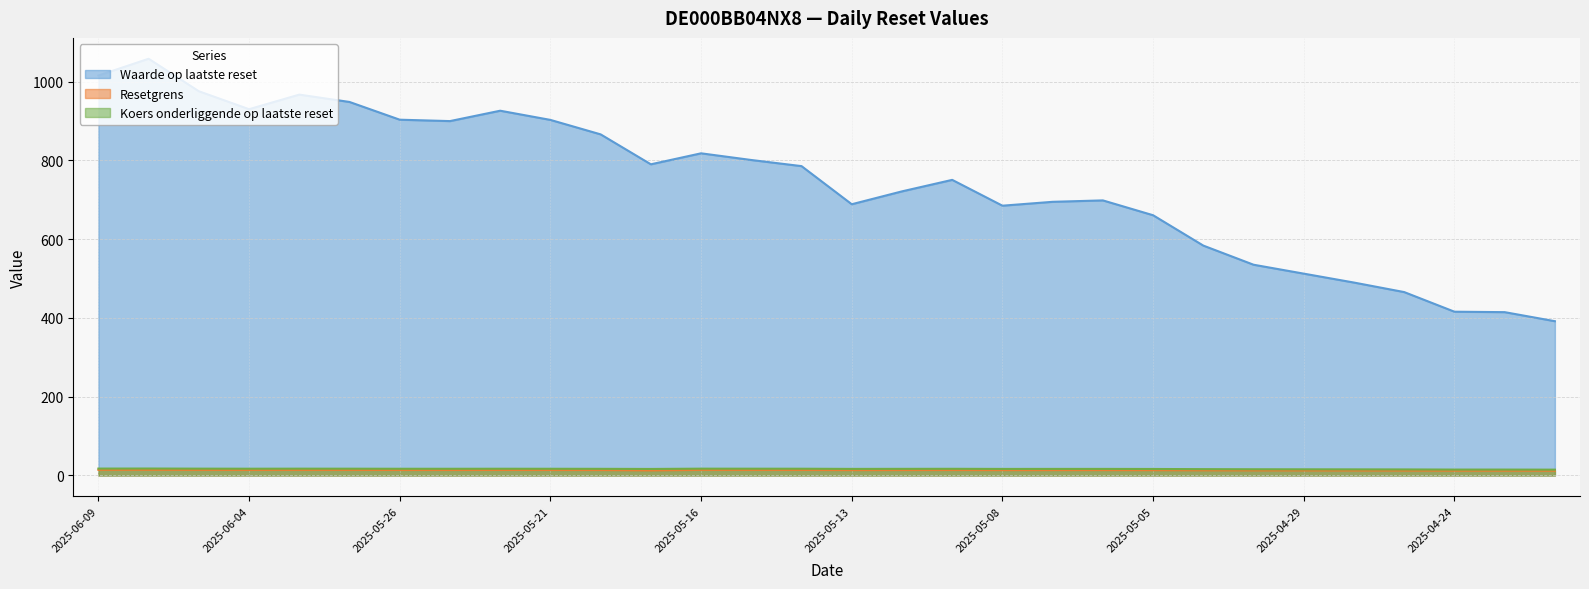

Where is Waarde op laatste reset nearest to the value 724?

2025-05-12